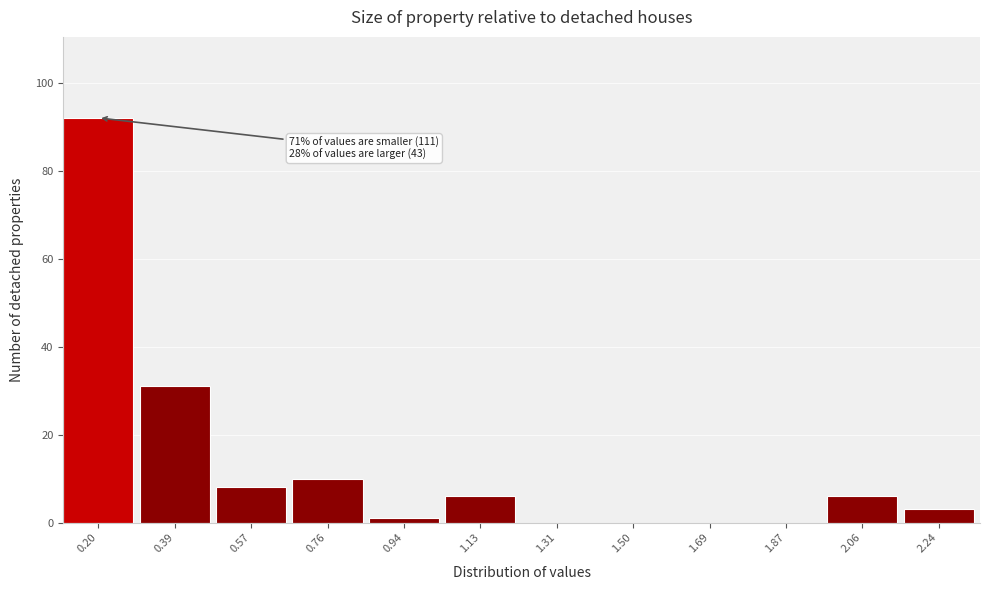

Reading left to right, what are all the values shown in this chart?

0.20=92	0.39=31	0.57=8	0.76=10	0.94=1	1.13=6	1.31=0	1.50=0	1.69=0	1.87=0	2.06=6	2.24=3